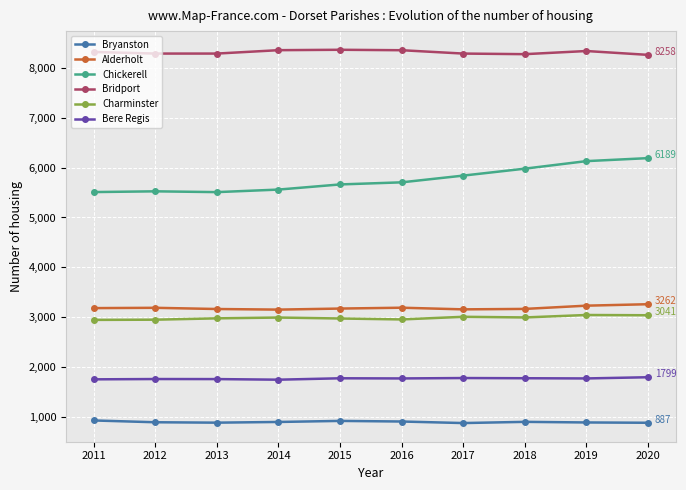

What is the average value of the Bryanston series?

902